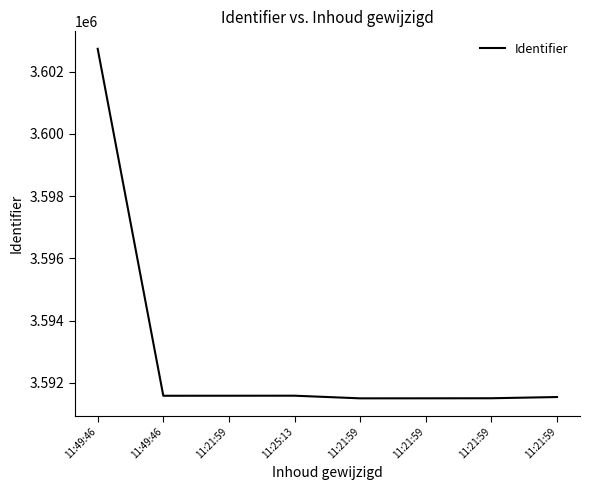

Reading left to right, list all the values displayed in this chart.

3602733	3591588	3591589	3591590	3591505	3591506	3591508	3591547